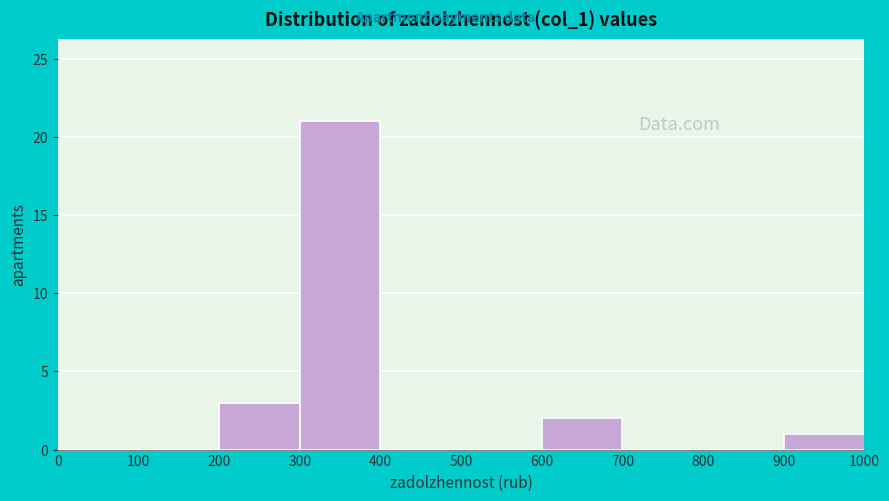

Reading left to right, list every bar in this chart as the range it spans on the x-axis followed by its height. The values are not printed on the chart, so give them approximately, as read against the axis.

0 to 100: 0
100 to 200: 0
200 to 300: 3
300 to 400: 21
400 to 500: 0
500 to 600: 0
600 to 700: 2
700 to 800: 0
800 to 900: 0
900 to 1000: 1